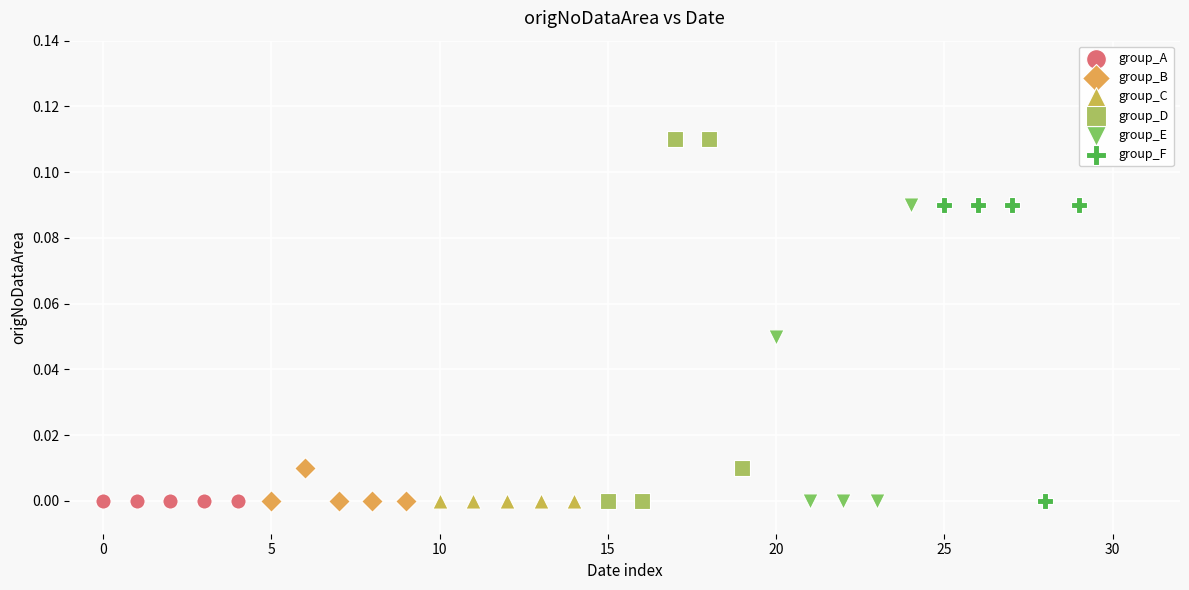

Which series contains the highest Y value?

group_D